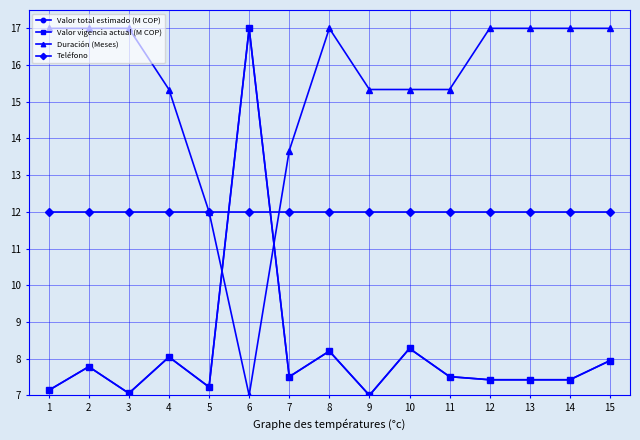

Which series ends up on top after the final intersection of Valor total estimado (M COP) and Teléfono?

Teléfono